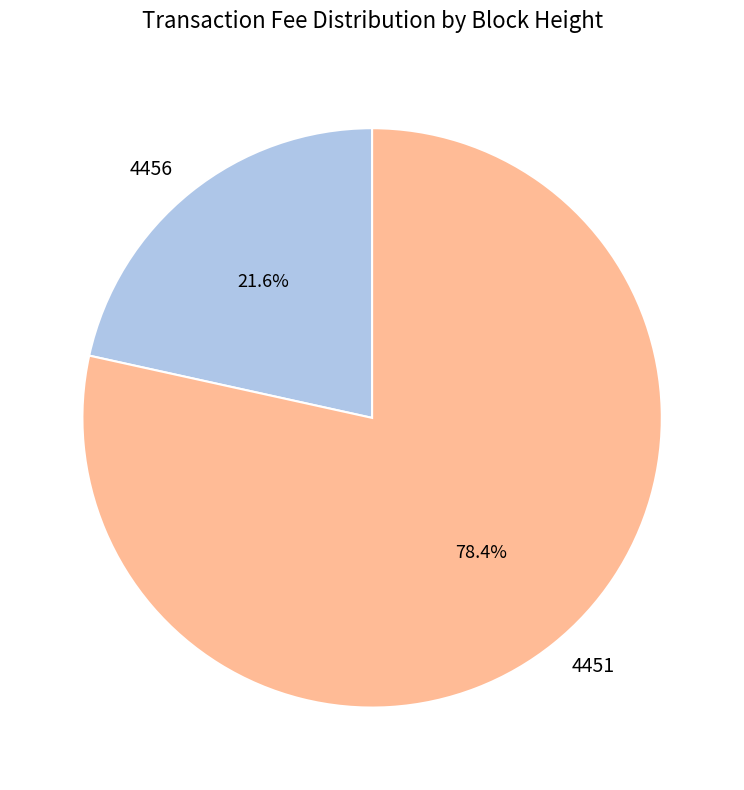

What is the ratio of the value at 4451 to the value at 4456?

3.6